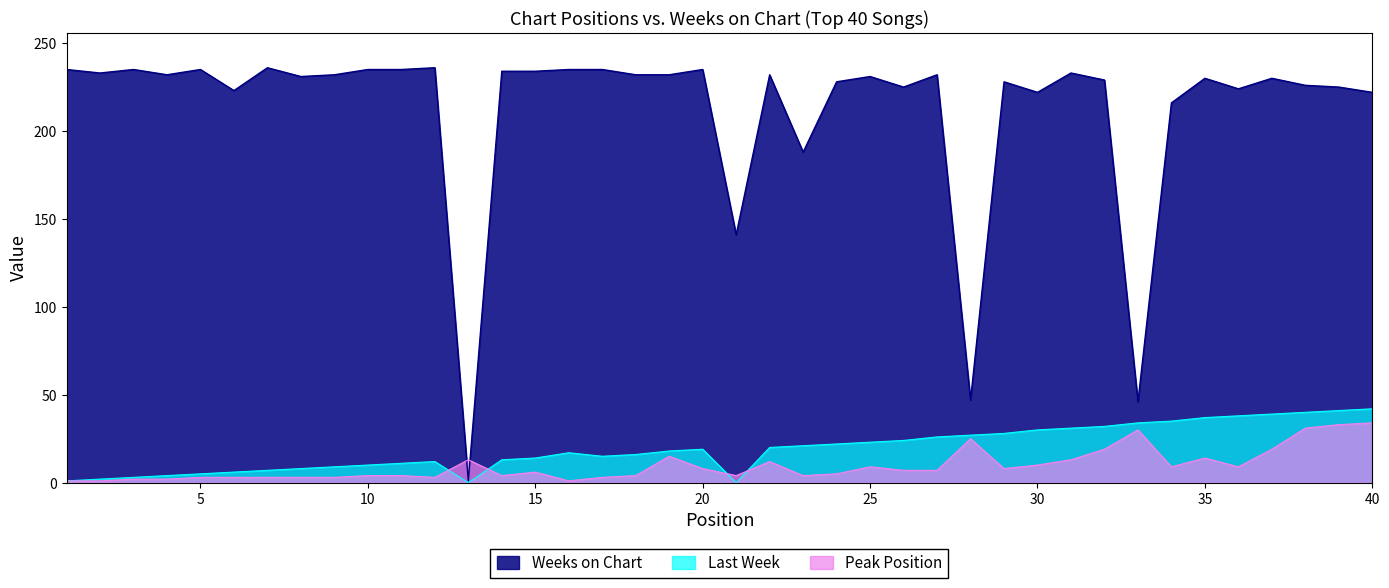

Between 1 and 3, which series saw the biggest shift?

Last Week